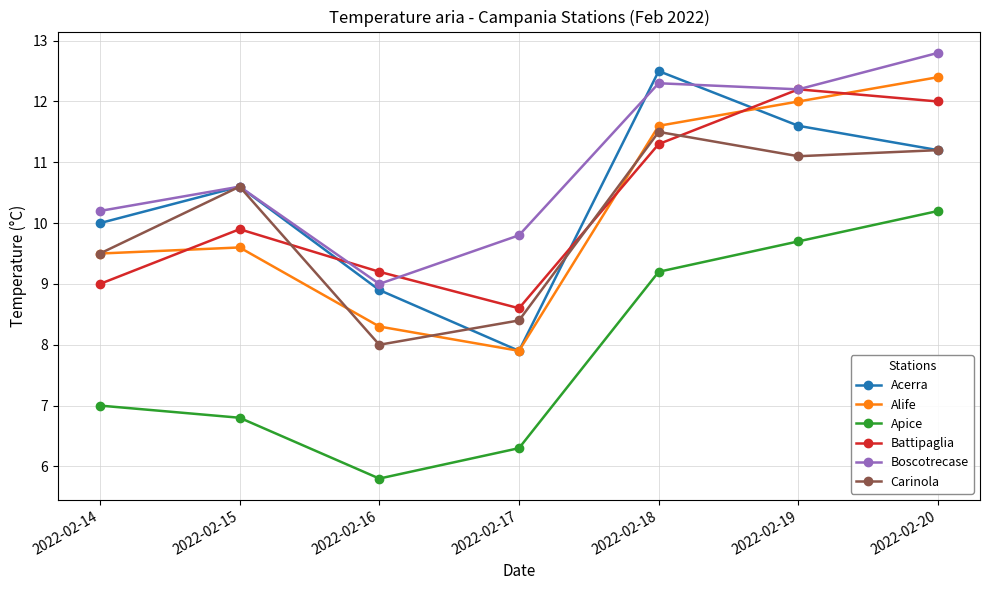

True or false: Battipaglia has more than 0 points higher than both neighbors.

True